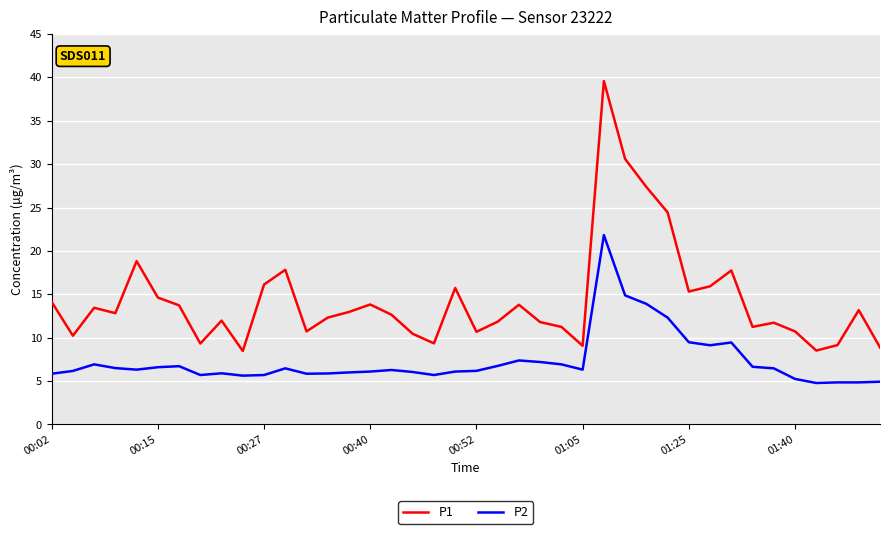

What is the maximum value shown in the chart?

39.6